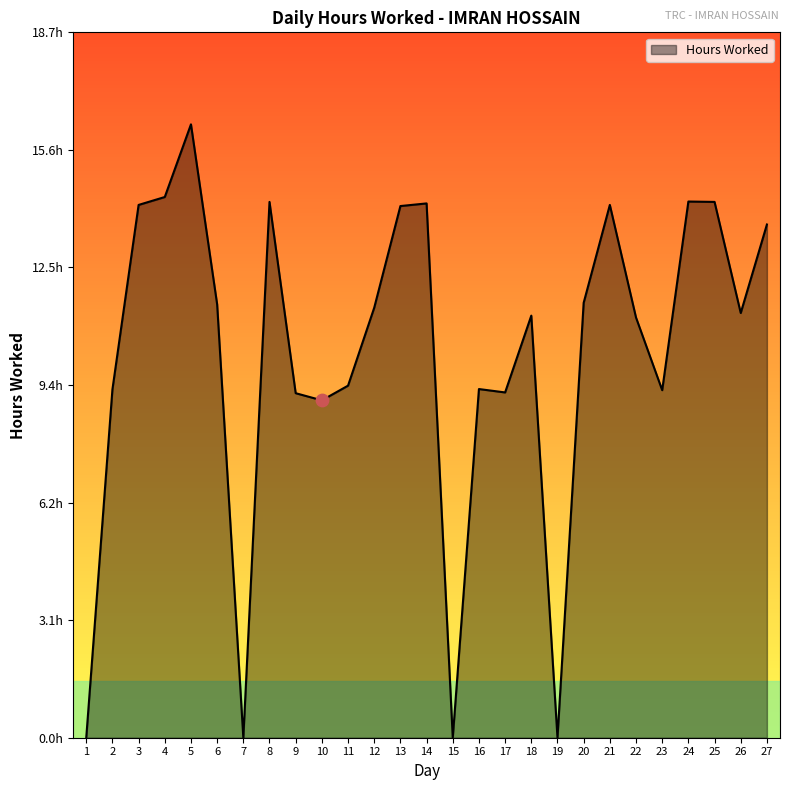

Is this an area chart (filled region under the line)?

Yes